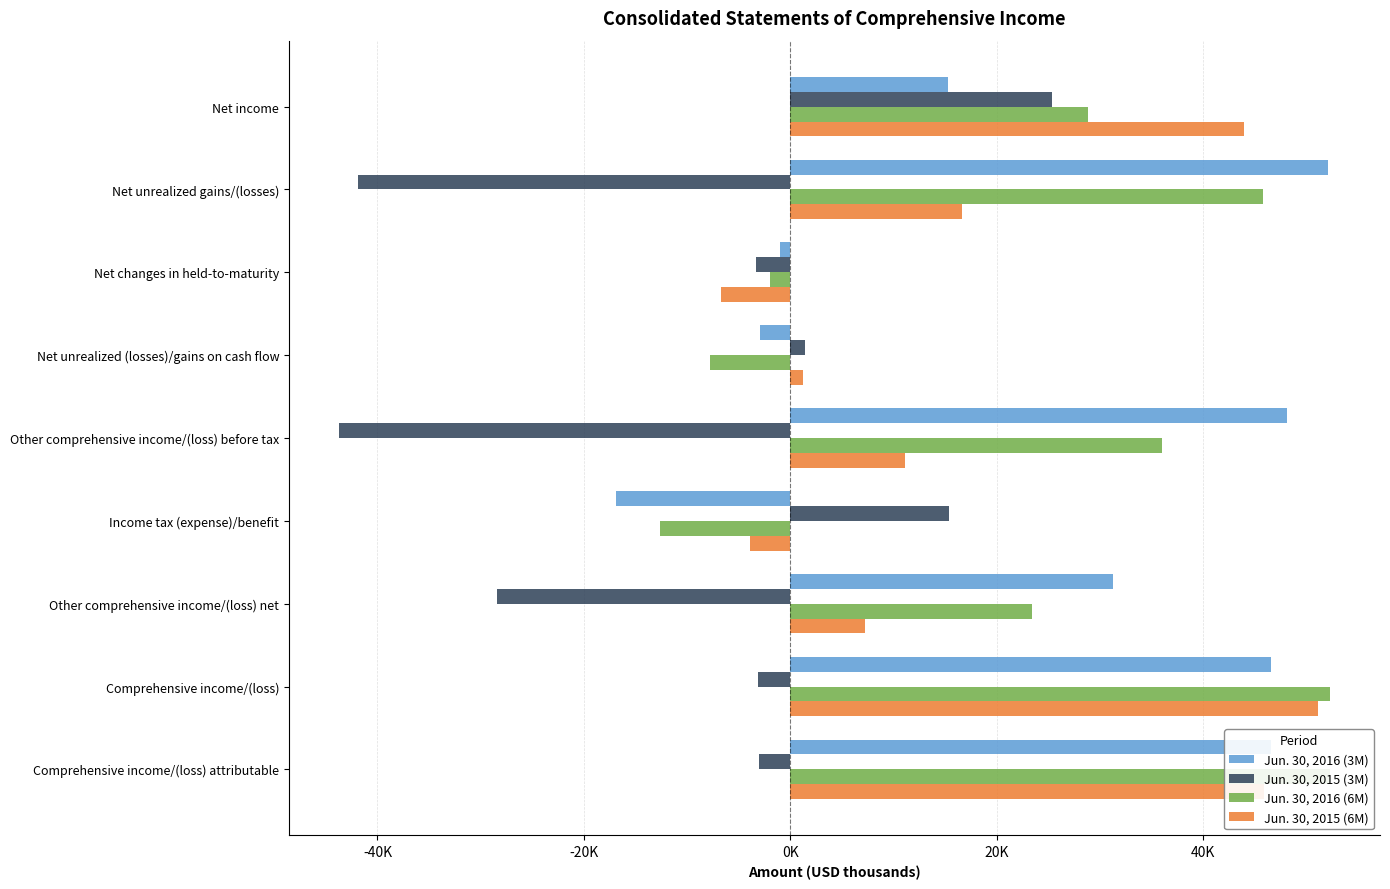

How many data points in Jun. 30, 2016 (3M) are less than 31301?

4